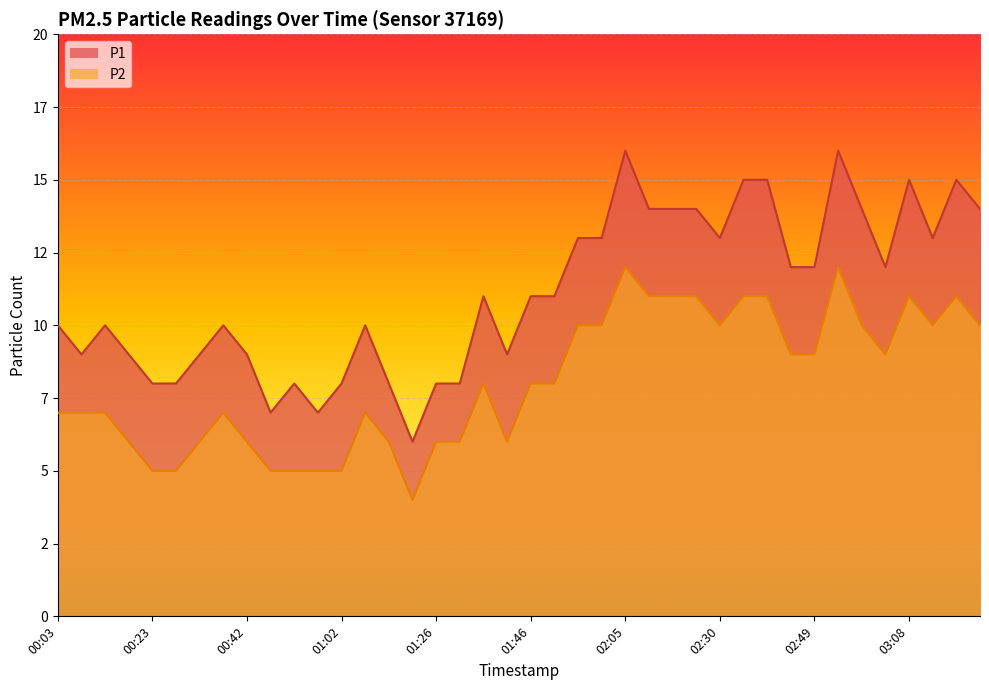

What is the difference between the second highest and second lowest values in the P2 series?

7